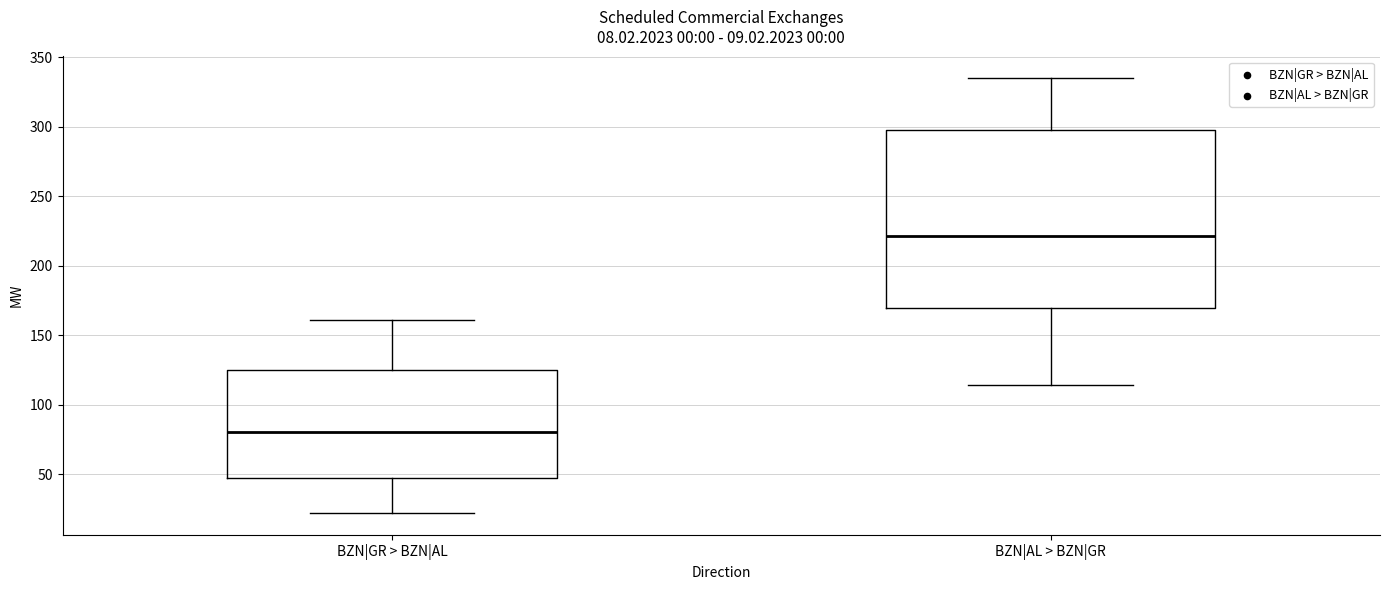

Reading left to right, read every box against the y-axis: the position of its median line, the range the box covers, and the ends of its whiskers. The values are not printed on the chart, so give them approximately, as read against the axis.

BZN|GR > BZN|AL: median 80, box 50 to 125, whiskers 20 to 160
BZN|AL > BZN|GR: median 220, box 170 to 300, whiskers 115 to 335